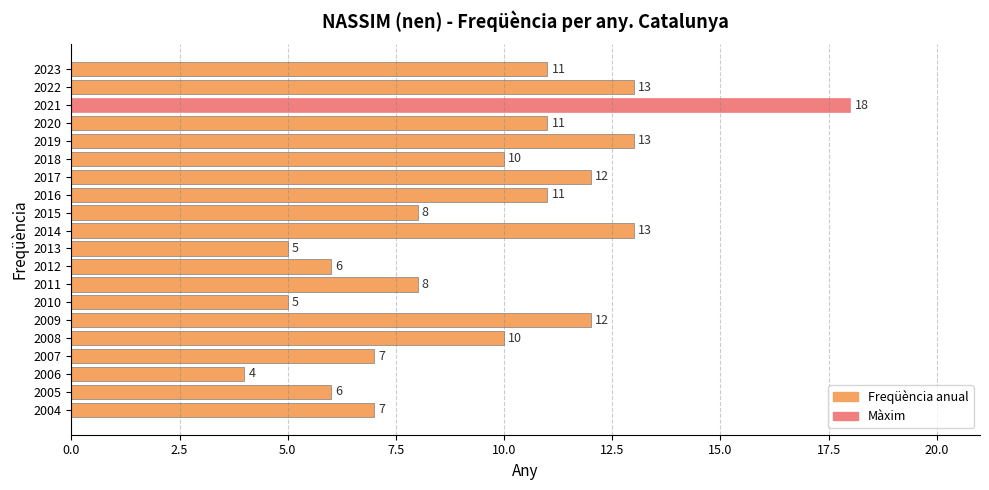

What is the value of the 6th bar from the top?

10